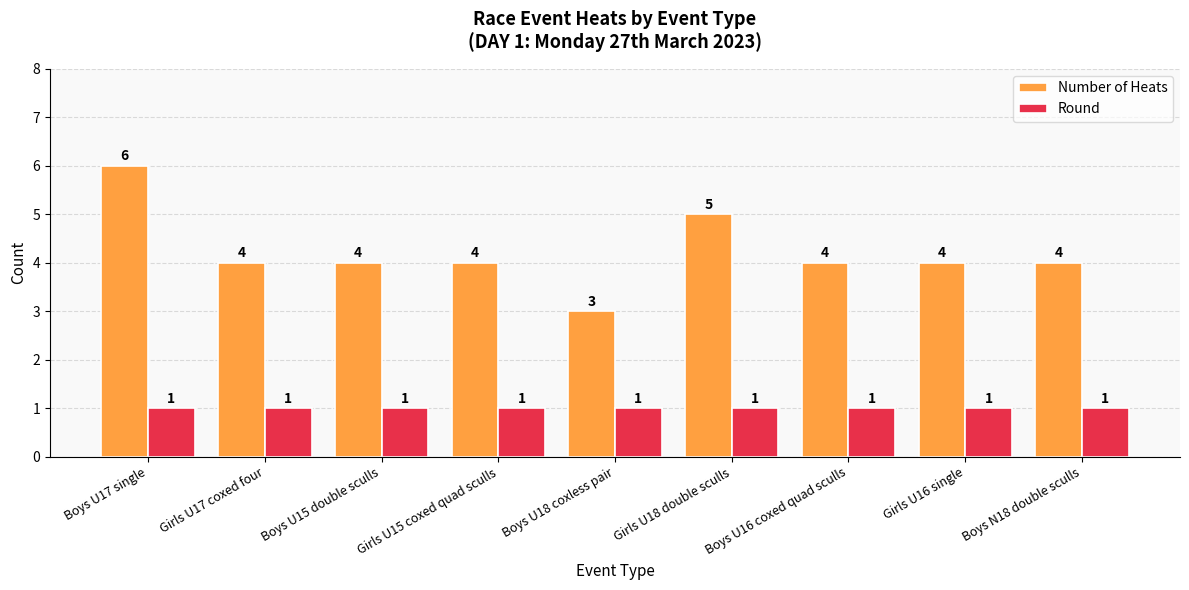

What is the minimum value for Round?

1